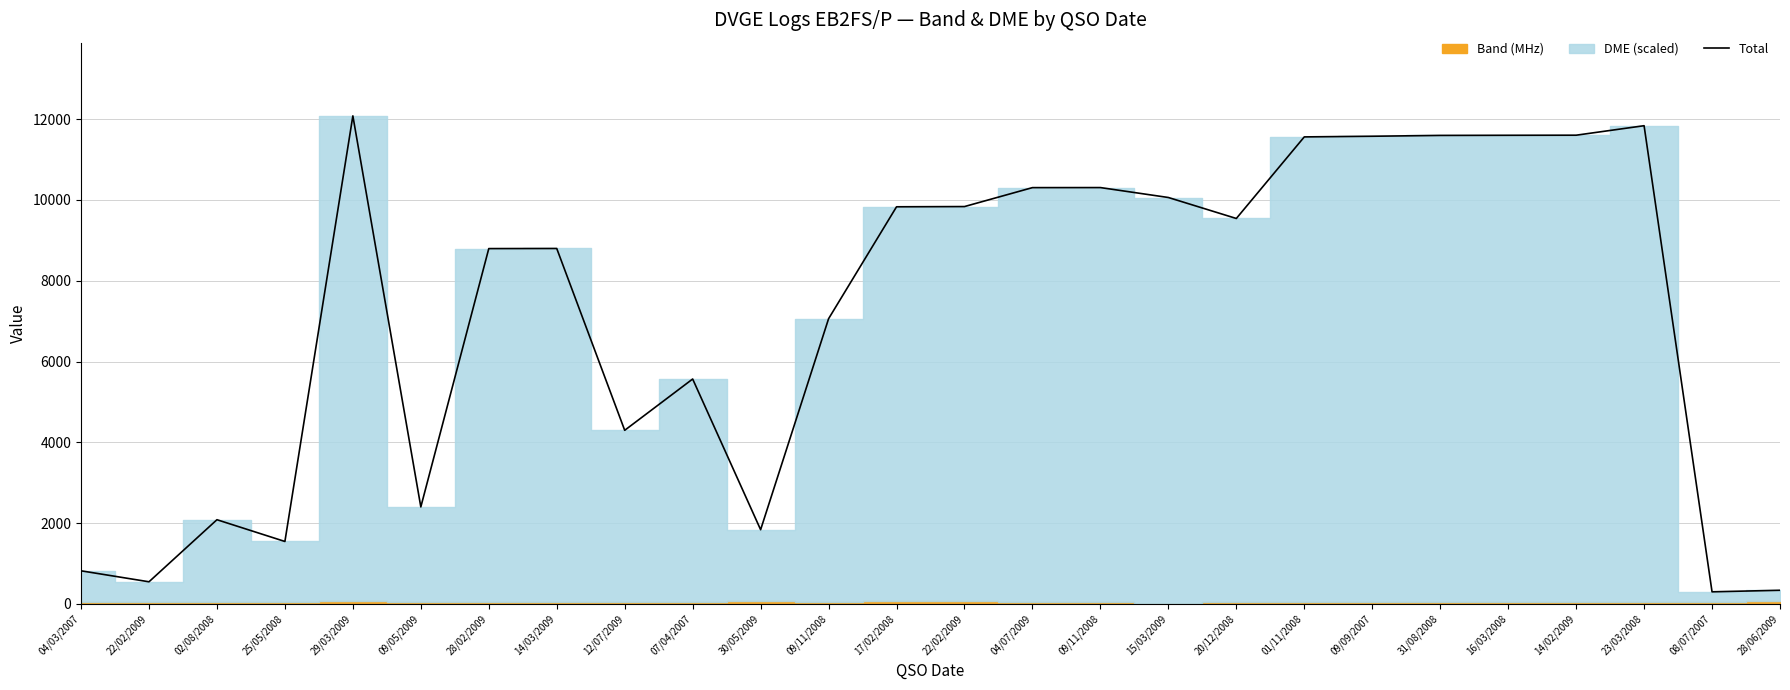

Reading left to right, what are all the values shown in this chart?

820.7	549.0	2085.1	1546.9	12080.0	2401.9	8795.5	8798.0	4298.2	5567.7	1838.1	7059.6	9829.9	9835.6	10304.4	10305.6	10059.9	9540.7	11559.8	11576.0	11596.3	11599.5	11601.8	11836.8	300.7	339.0